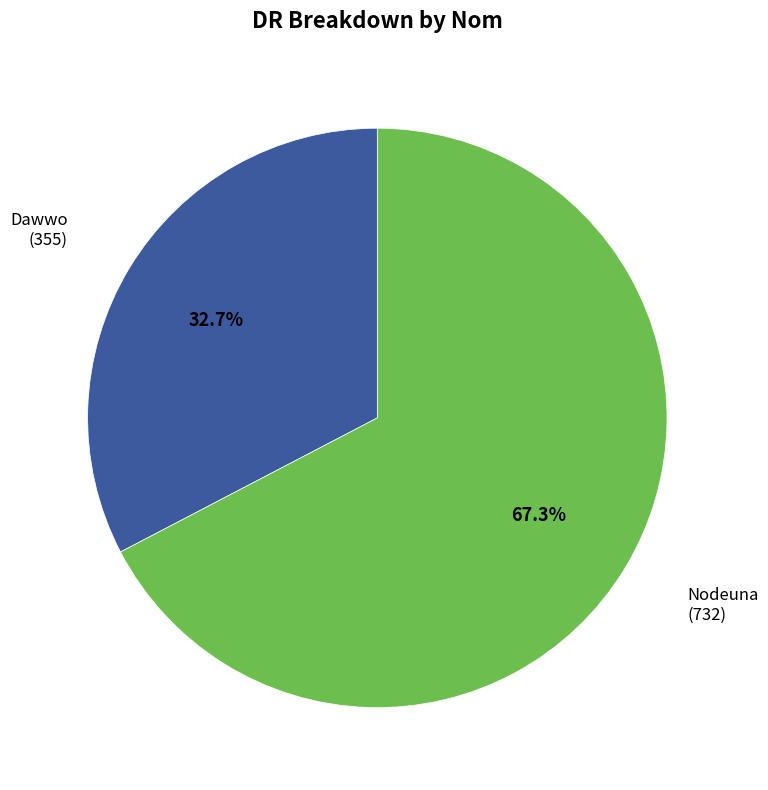

To the nearest percent, what is the difference between the largest and smallest slice percentages?

35%